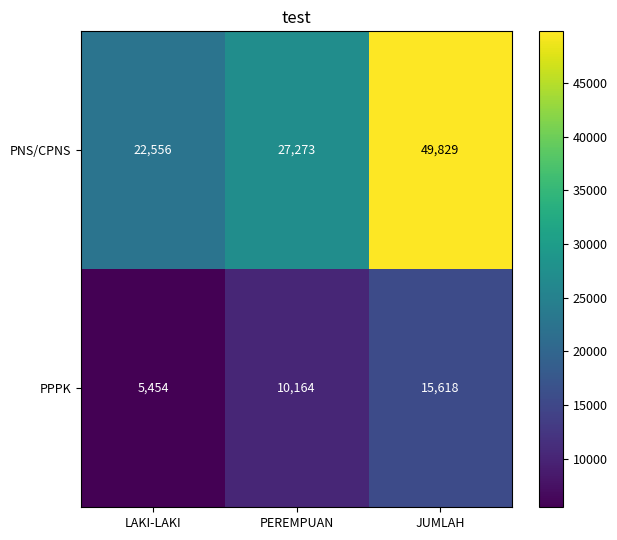

How many distinct data groups are displayed?

2